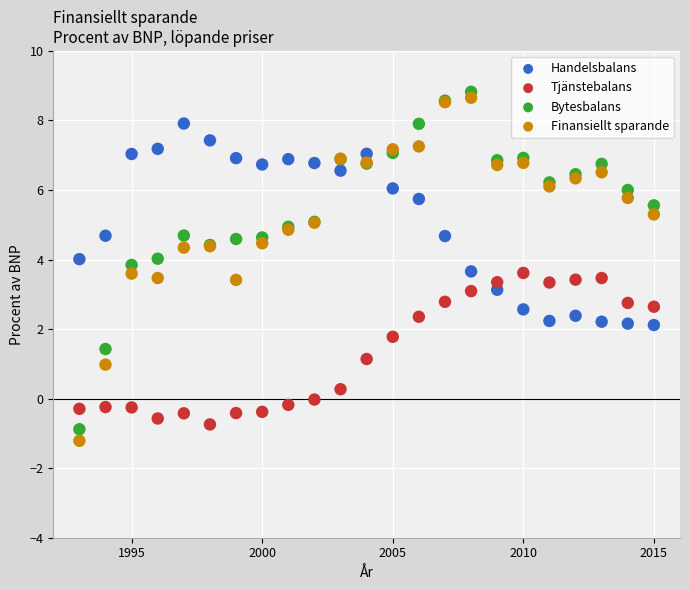

Which series has the largest Y range (max minus min)?

Finansiellt sparande